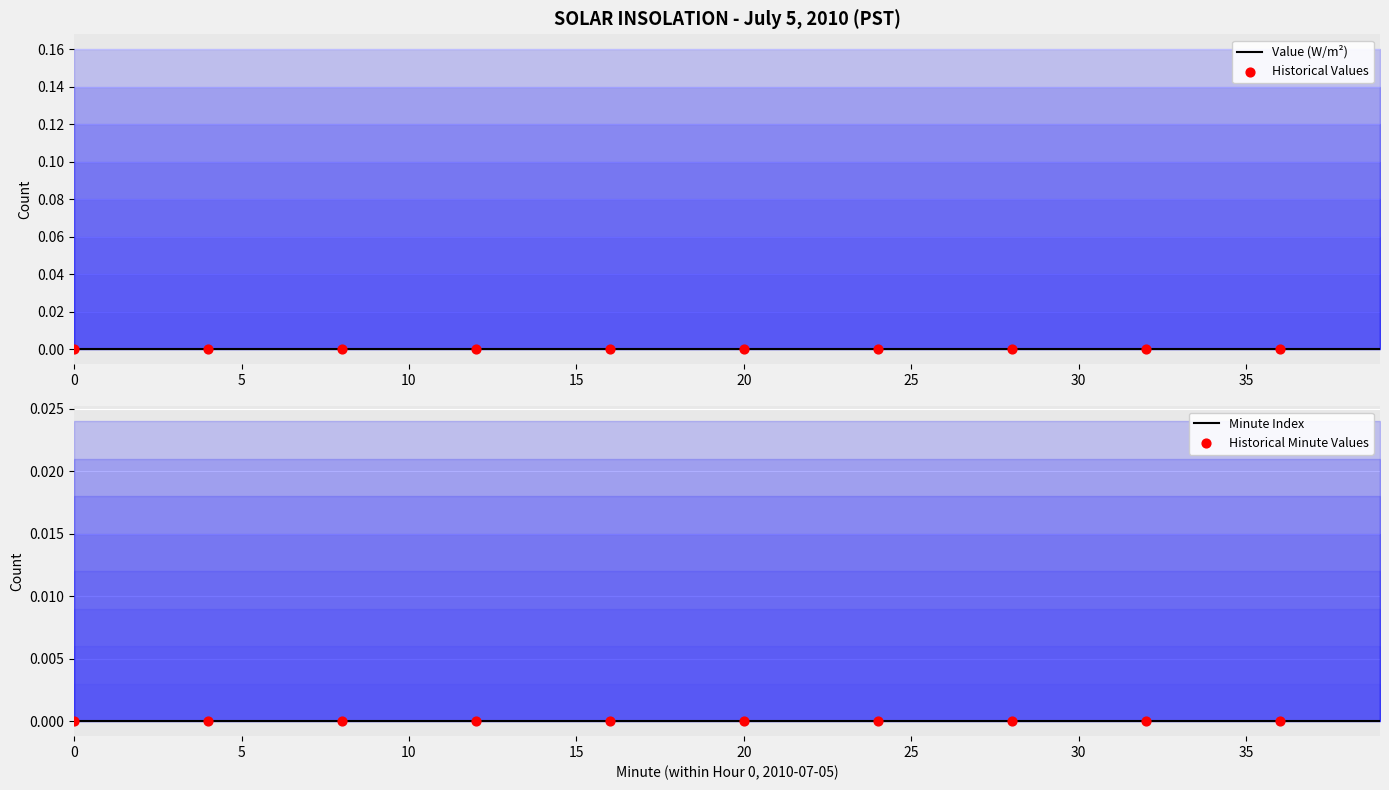

Which series reaches the minimum Y coordinate?

Value (Times are PST for insolation in W/m^2)